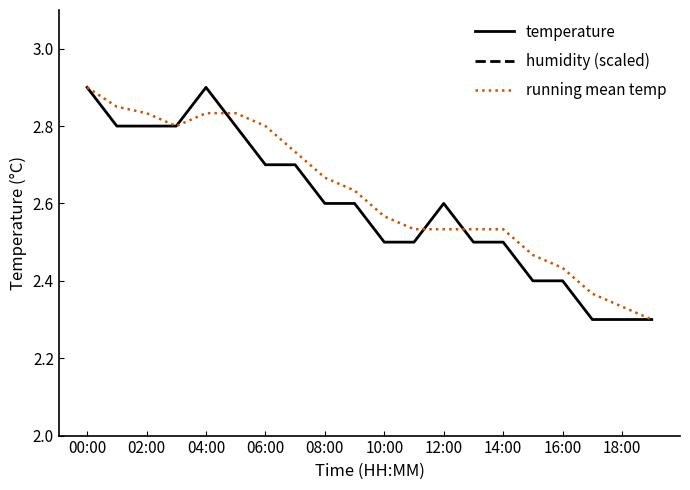

How many running mean temp values are between 2 and 3?

20